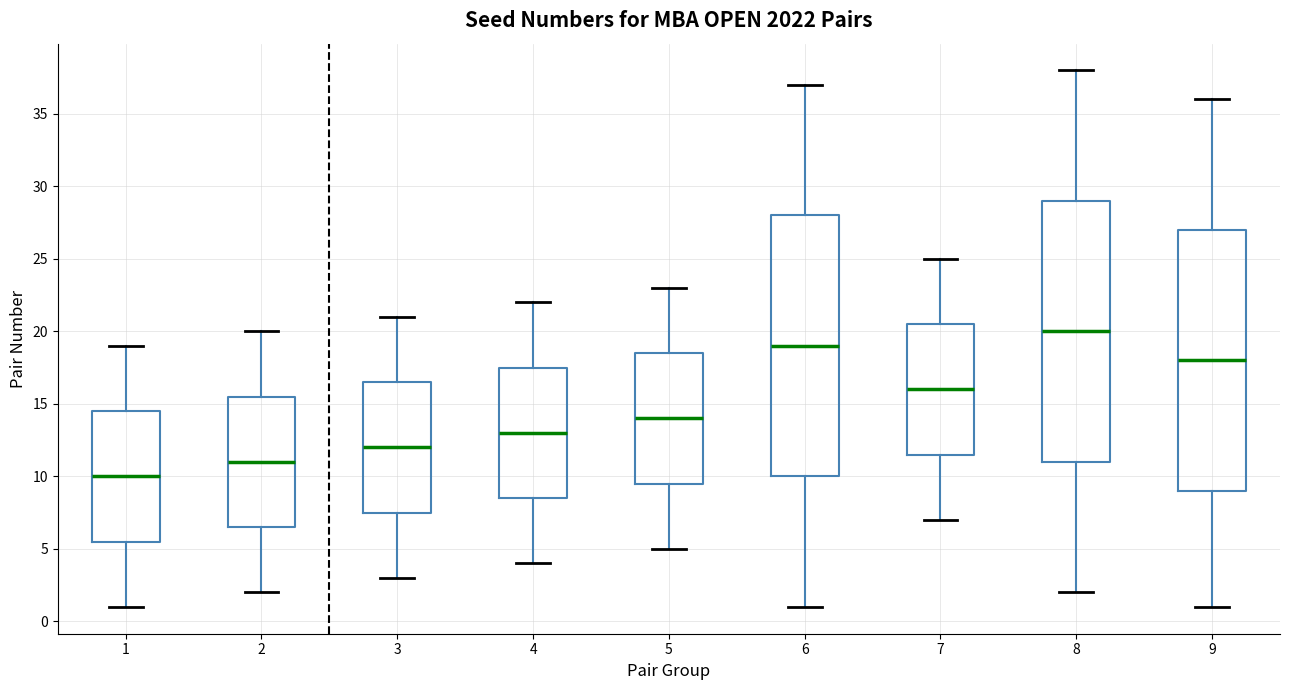

Reading left to right, read every box against the y-axis: the position of its median line, the range the box covers, and the ends of its whiskers. The values are not printed on the chart, so give them approximately, as read against the axis.

1: median 10.0, box 5.5 to 14.5, whiskers 1.0 to 19.0
2: median 11.0, box 6.5 to 15.5, whiskers 2.0 to 20.0
3: median 12.0, box 7.5 to 16.5, whiskers 3.0 to 21.0
4: median 13.0, box 8.5 to 17.5, whiskers 4.0 to 22.0
5: median 14.0, box 9.5 to 18.5, whiskers 5.0 to 23.0
6: median 19.0, box 10.0 to 28.0, whiskers 1.0 to 37.0
7: median 16.0, box 11.5 to 20.5, whiskers 7.0 to 25.0
8: median 20.0, box 11.0 to 29.0, whiskers 2.0 to 38.0
9: median 18.0, box 9.0 to 27.0, whiskers 1.0 to 36.0